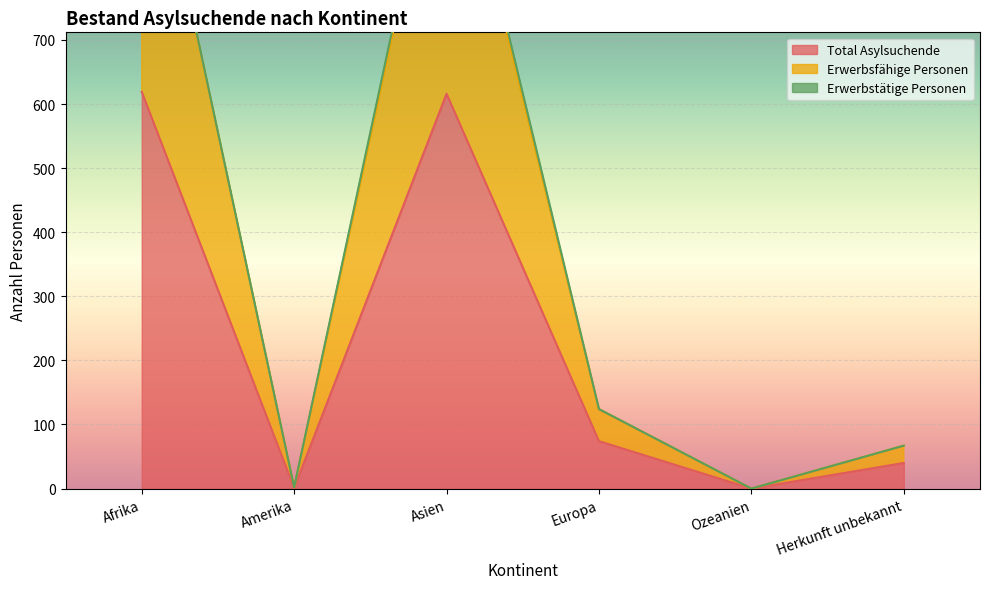

True or false: Total Asylsuchende and Erwerbsfähige Personen cross at least once.

False